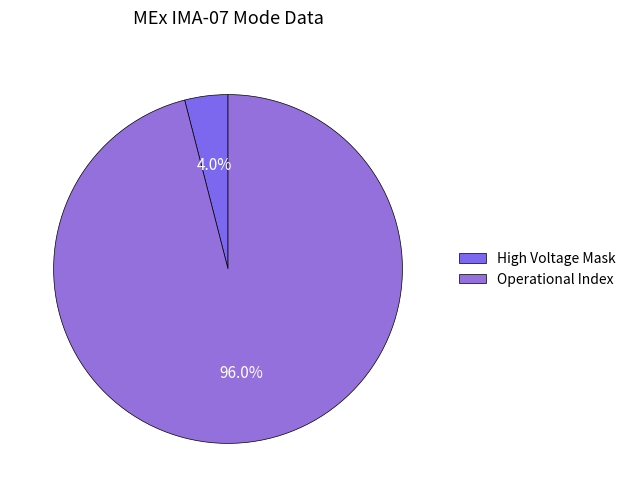

Count the number of slices in the pie.

2